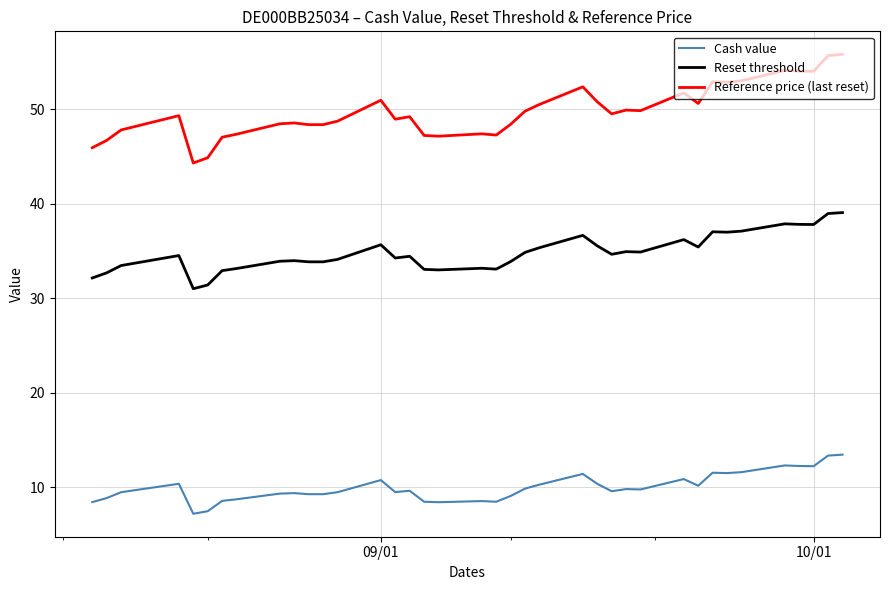

What is the difference between the maximum and minimum values in the Reference price (last reset) series?

11.5